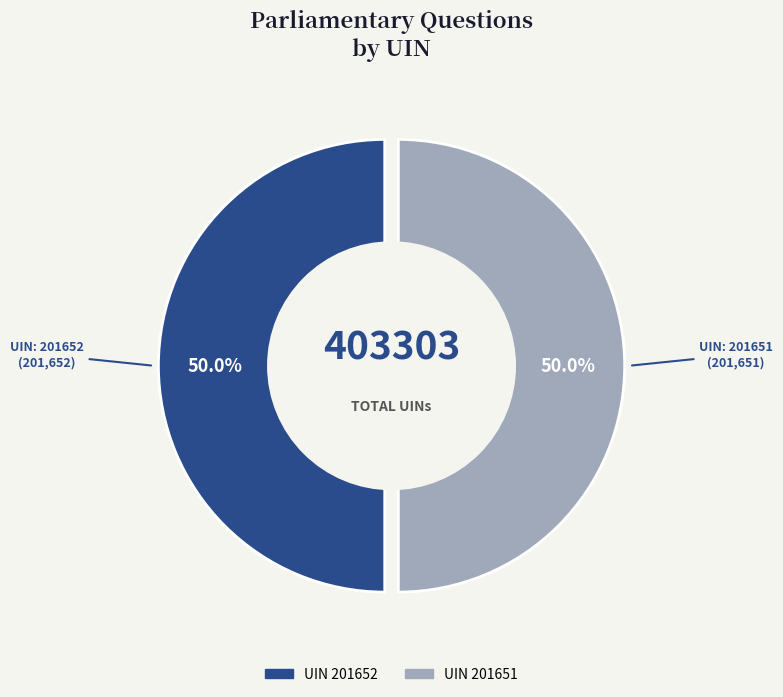

True or false: 201652 accounts for 61% of the total.

False